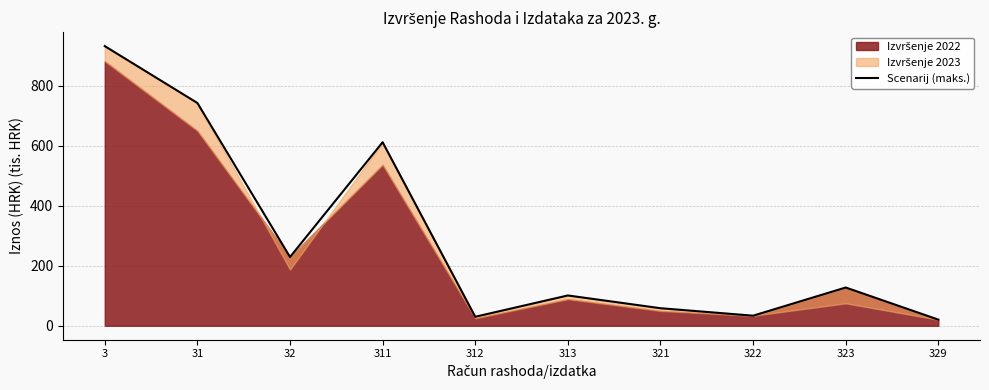

What is the smallest value displayed?

20.4